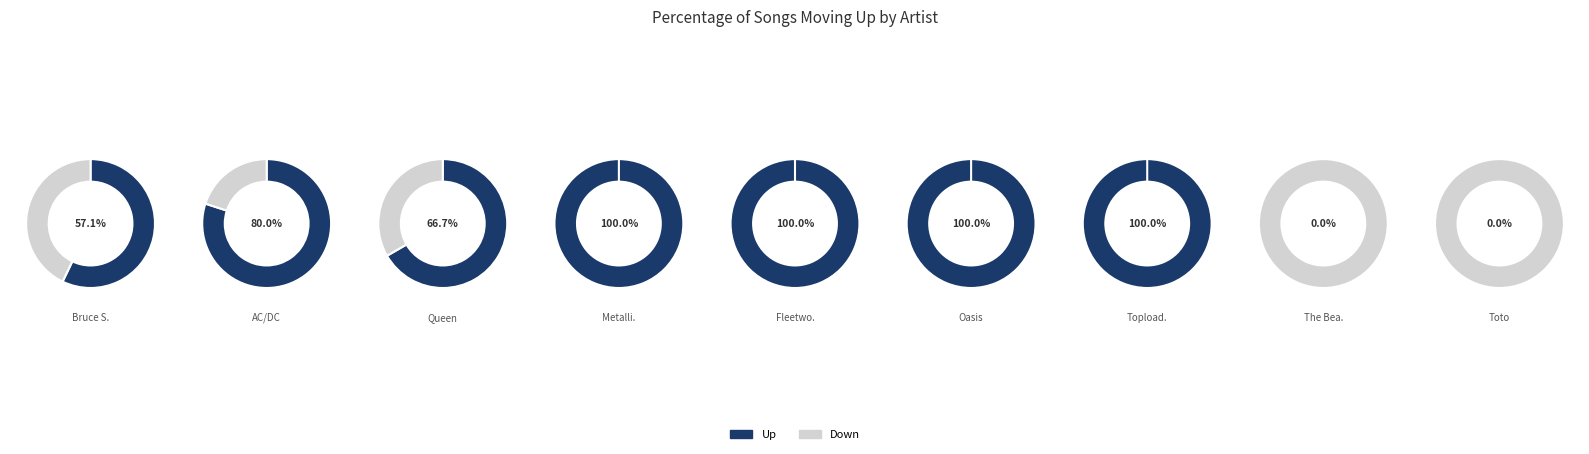

To the nearest percent, what portion does down represent?

30%